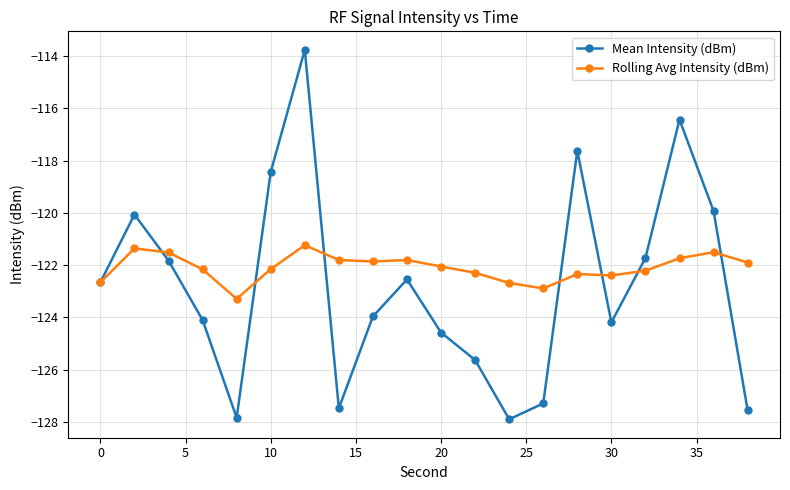

Which series has the largest range (max minus min)?

Mean Intensity (dBm)